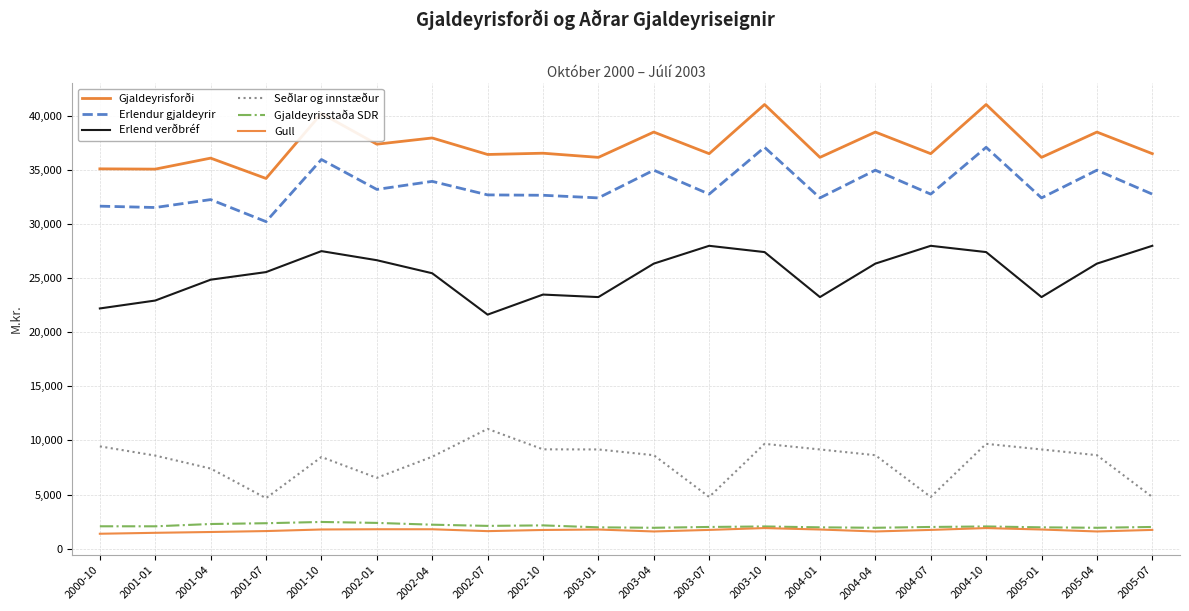

What is the difference between the Seðlar og innstæður values at 2002-04 and 2004-04?

142